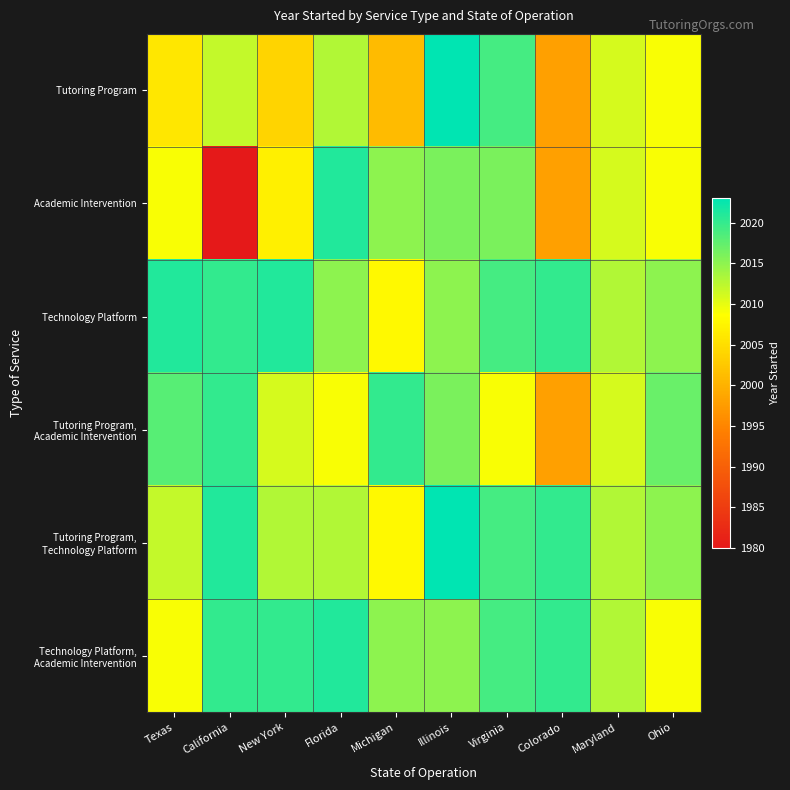

At which category is the sum across all series the highest?

Illinois